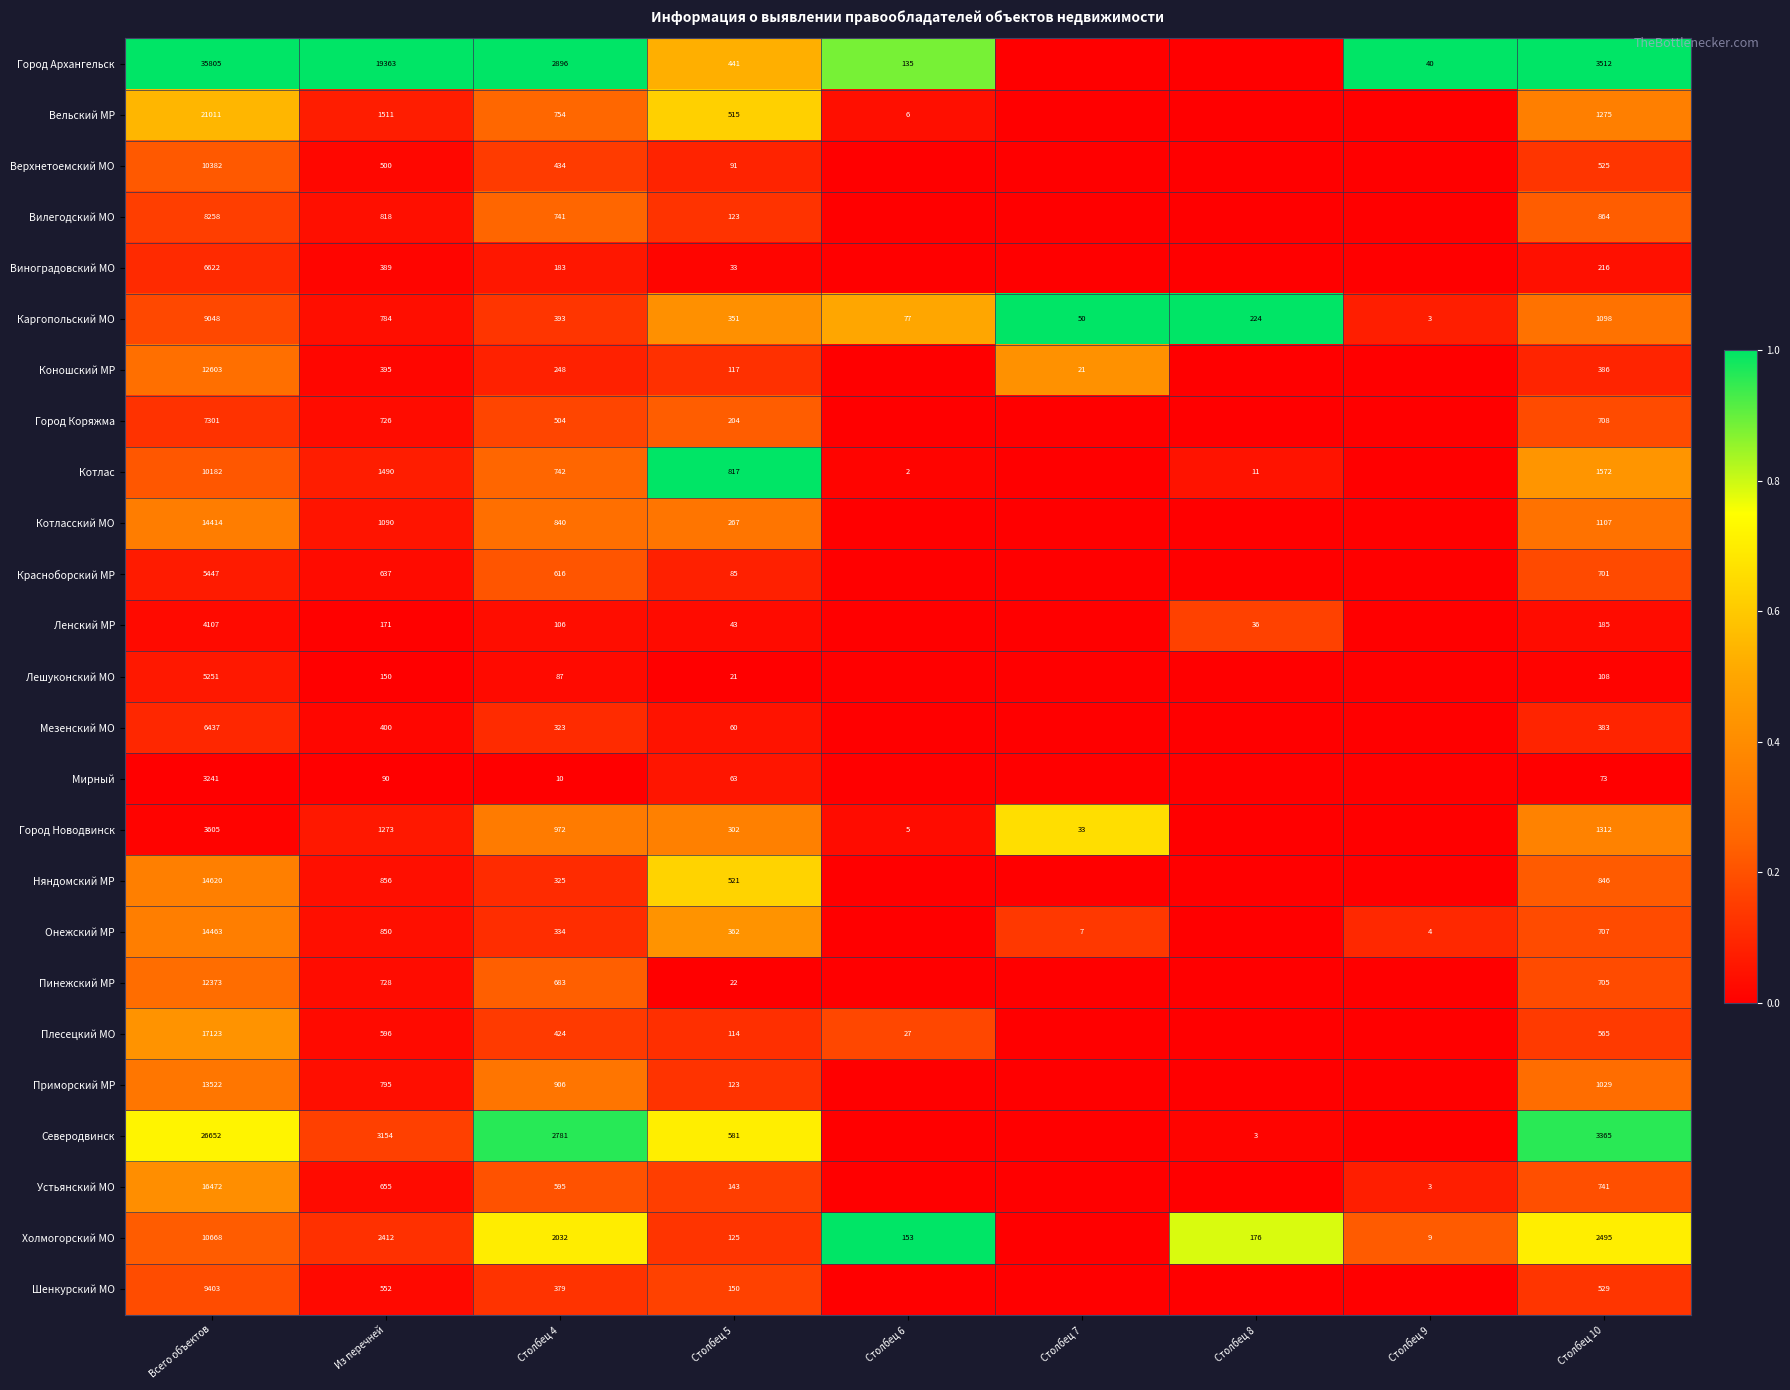

What is the difference between the highest and lowest values at Столбец 4?

2886